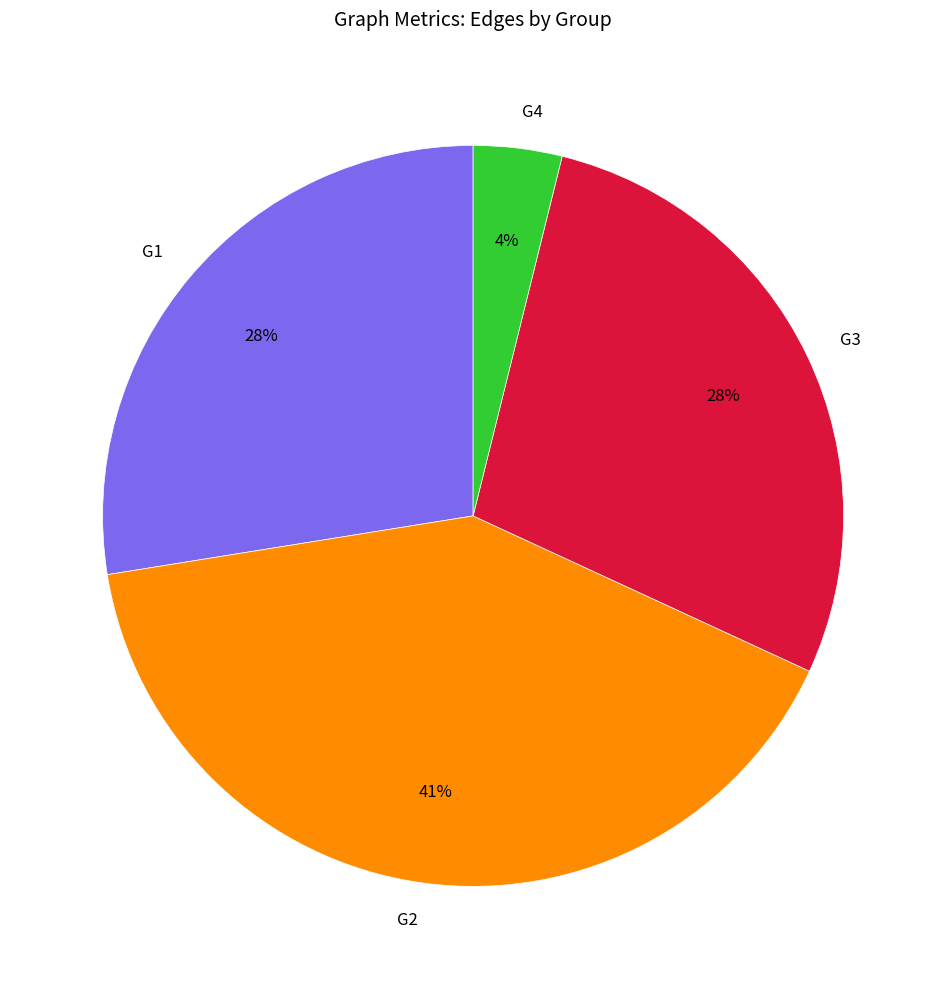

Between G4 and G1, which is larger?

G1